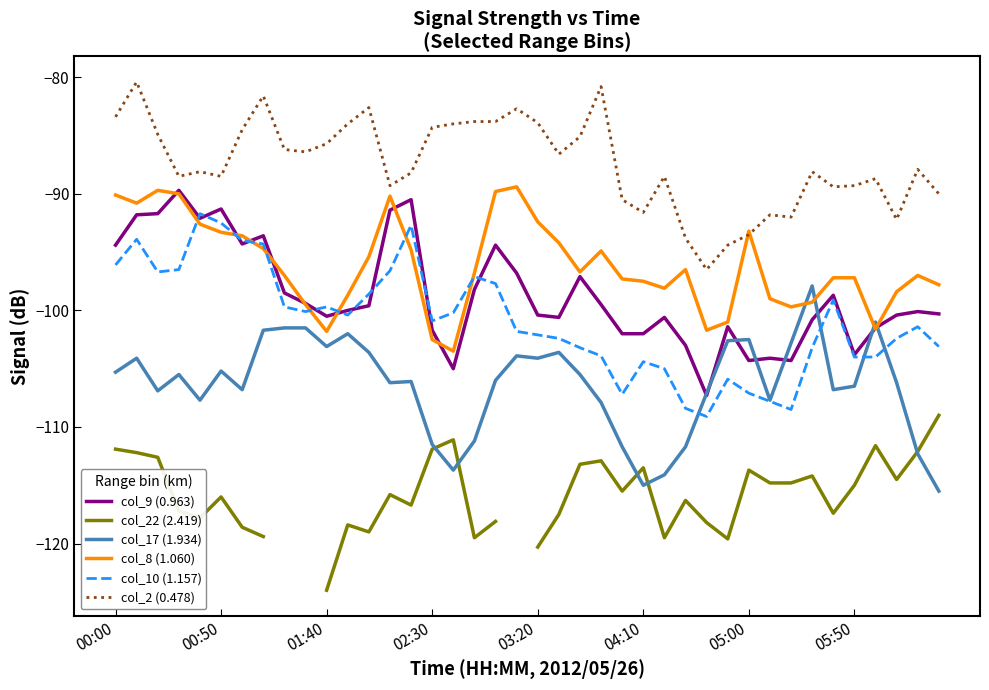

True or false: col_10 (1.157) and col_2 (0.478) cross at least once.

False